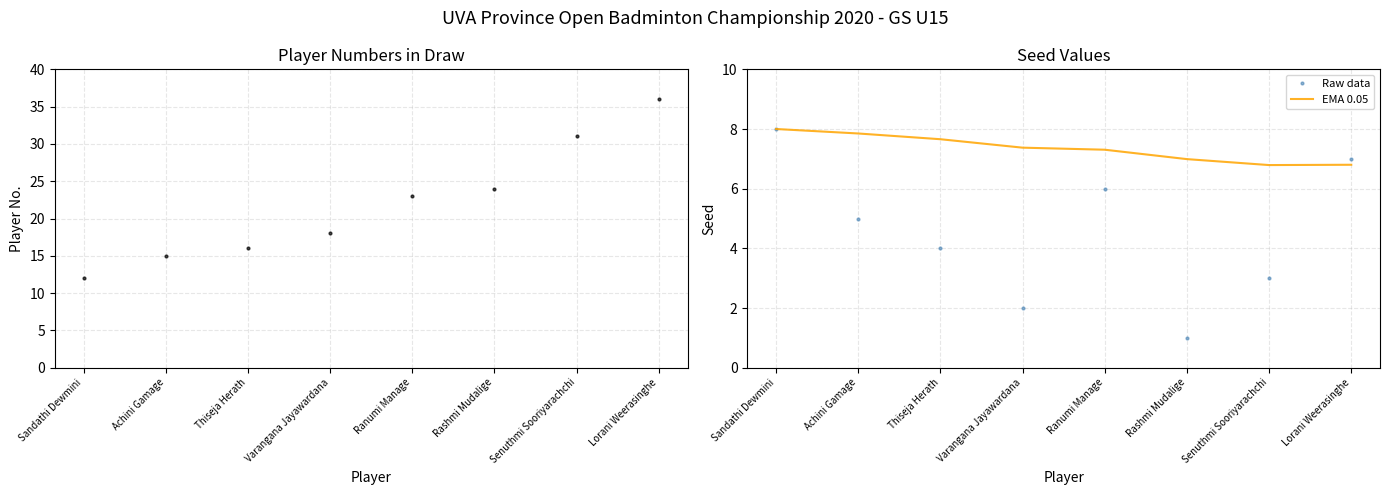

Rank the categories by Raw data value from lowest to highest.

Rashmi Mudalige, Varangana Jayawardana, Senuthmi Sooriyarachchi, Thiseja Herath, Achini Gamage, Ranumi Manage, Lorani Weerasinghe, Sandathi Dewmini